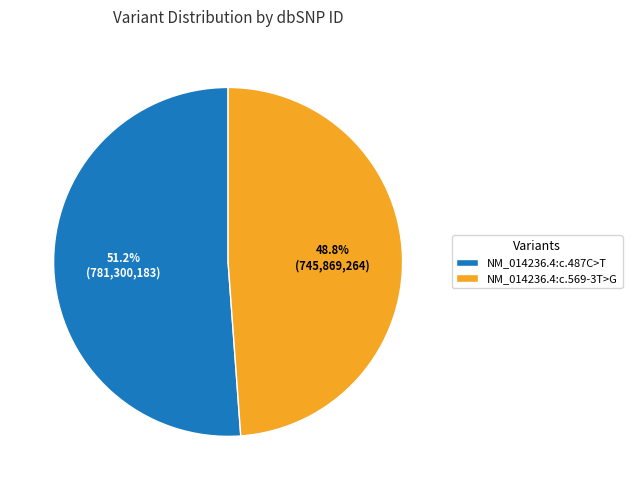

What is the smallest slice in the pie chart?

NM_014236.4:c.569-3T>G